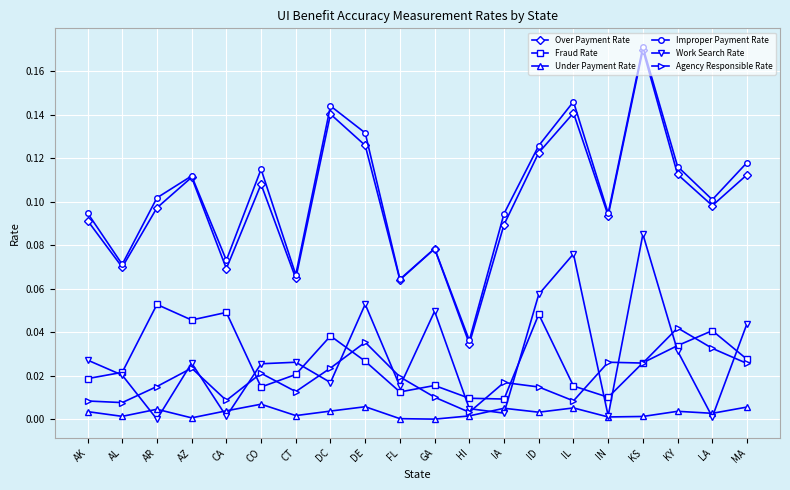

What are all the series names shown in the legend?

Over Payment Rate, Fraud Rate, Under Payment Rate, Improper Payment Rate, Work Search Rate, Agency Responsible Rate